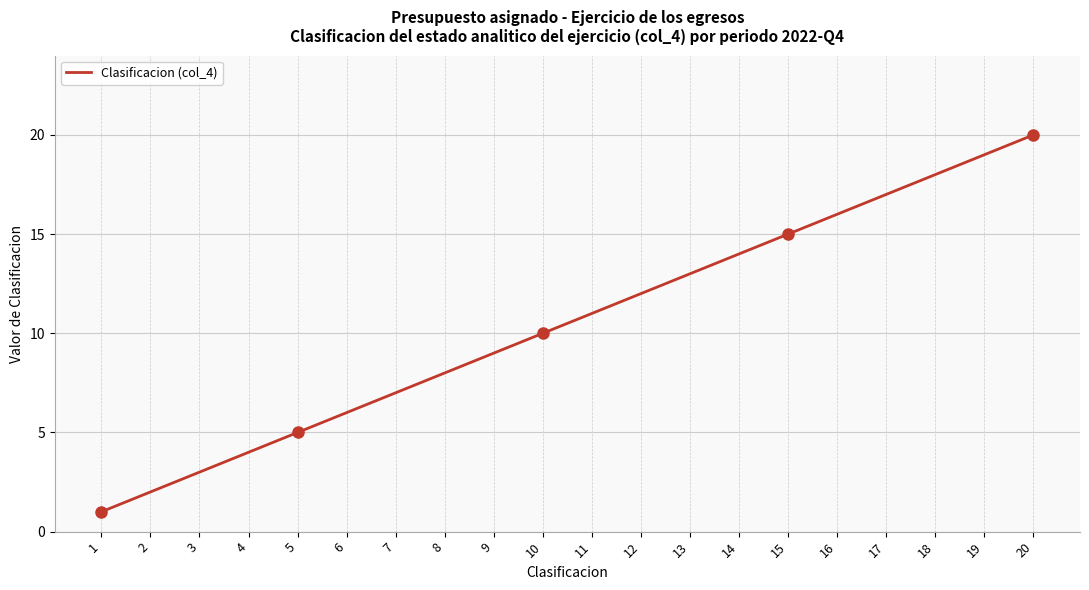

How many values are below 11?

10